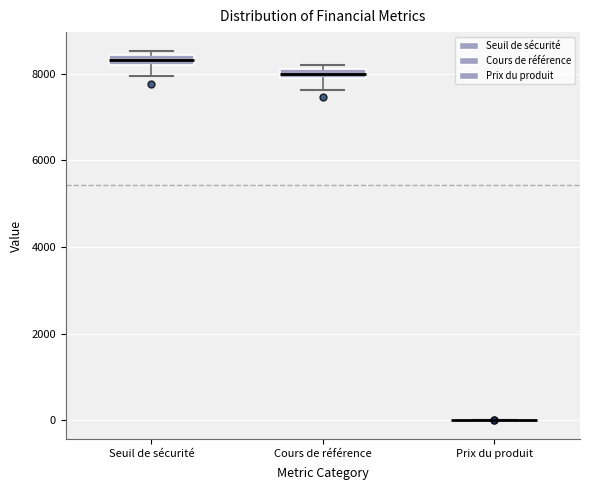

Where is the upper edge of the box for Cours de référence on the y-axis? The values are not printed on the chart, so give them approximately, as read against the axis.

8200